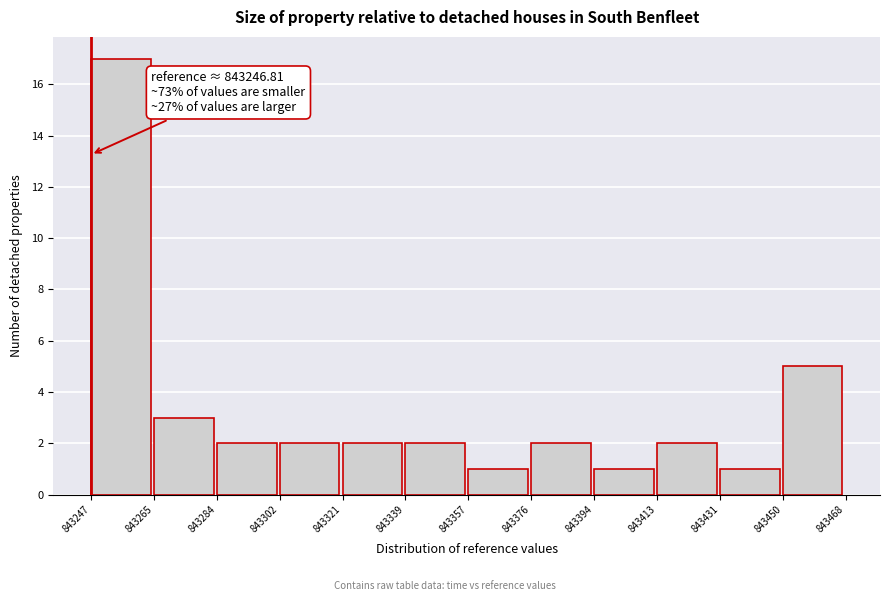

Which range on the x-axis has the tallest bar?

843247 to 843265